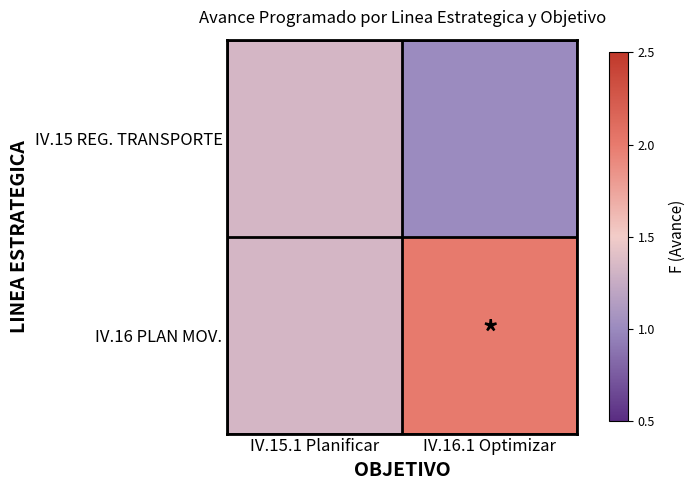

Reading left to right, transcribe all the data shown in this chart.

IV.15 REG. TRANSPORTE: IV.15.1 Planificar=1.3	IV.16.1 Optimizar=1.0
IV.16 PLAN MOV.: IV.15.1 Planificar=1.3	IV.16.1 Optimizar=2.0